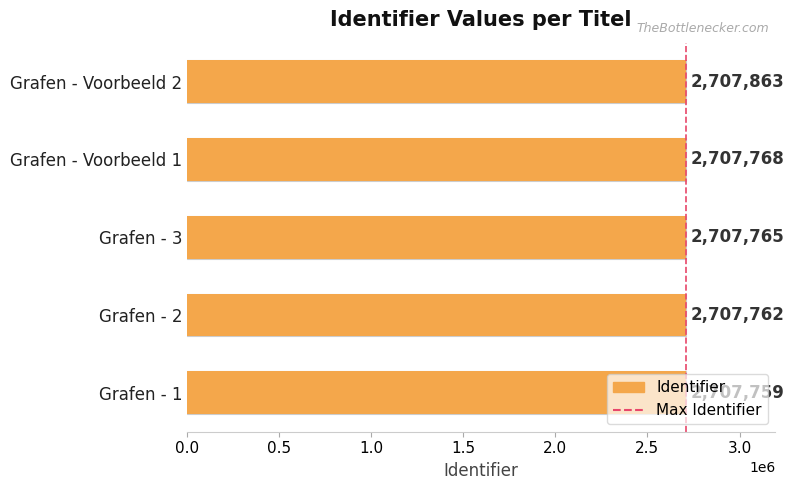

Between 0.5 and 0.0, which is larger?

0.5